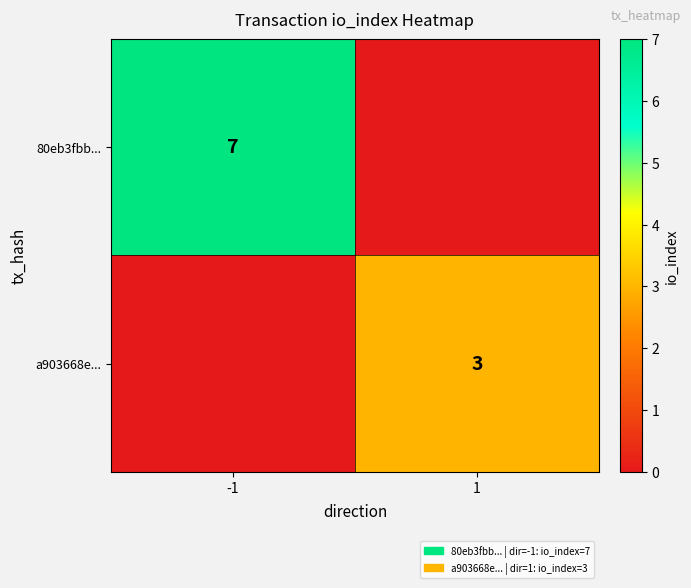

What is the difference between the highest and lowest values at 1?

3